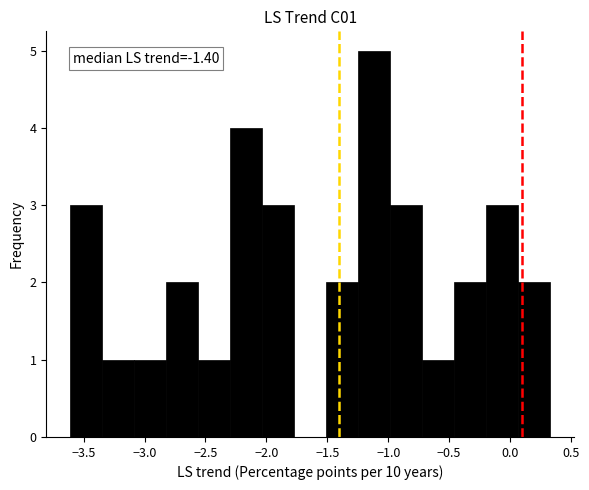

Over which range of the x-axis is the bar tallest?

-1.25 to -1.00